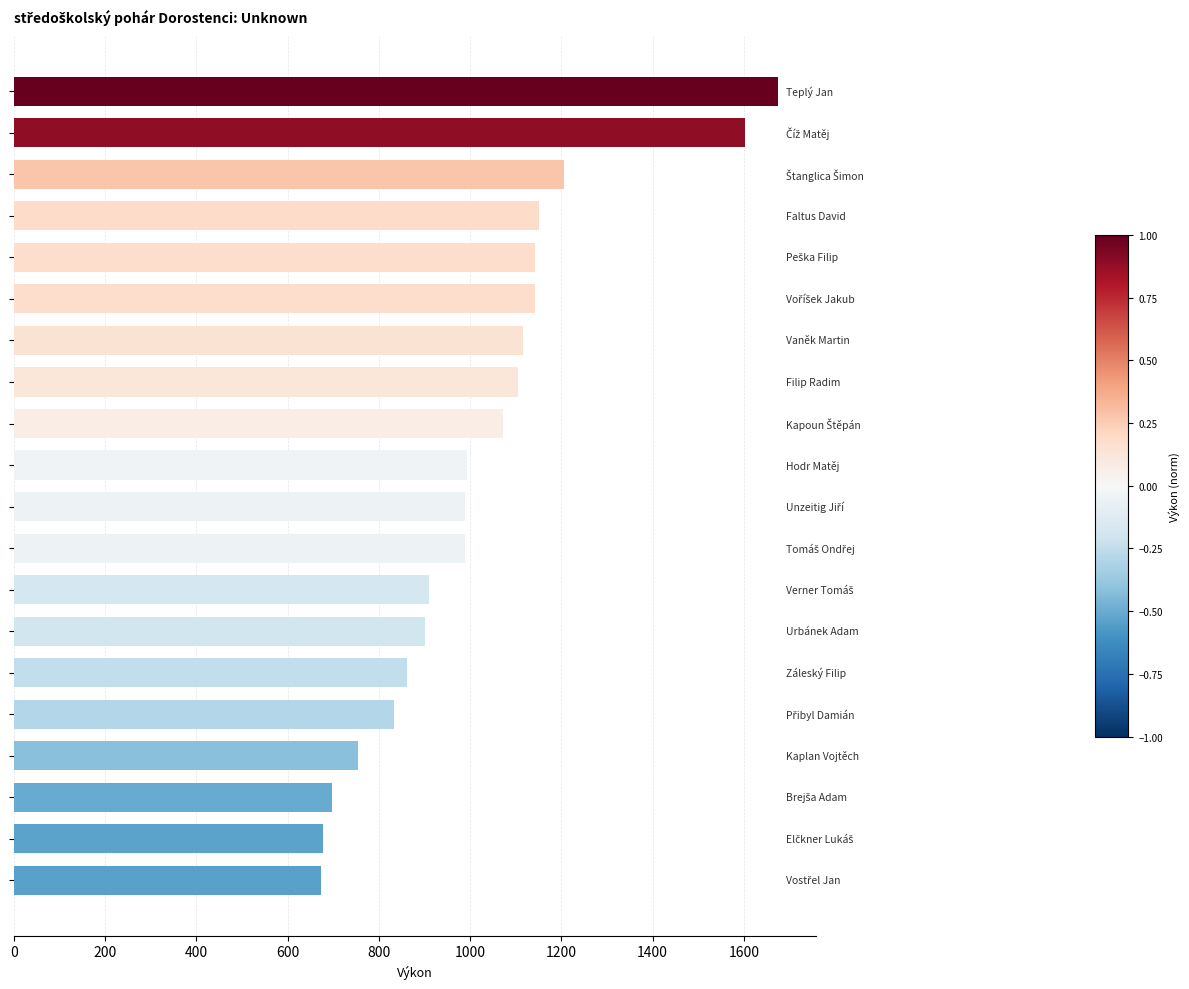

How many bars are there in total?

20